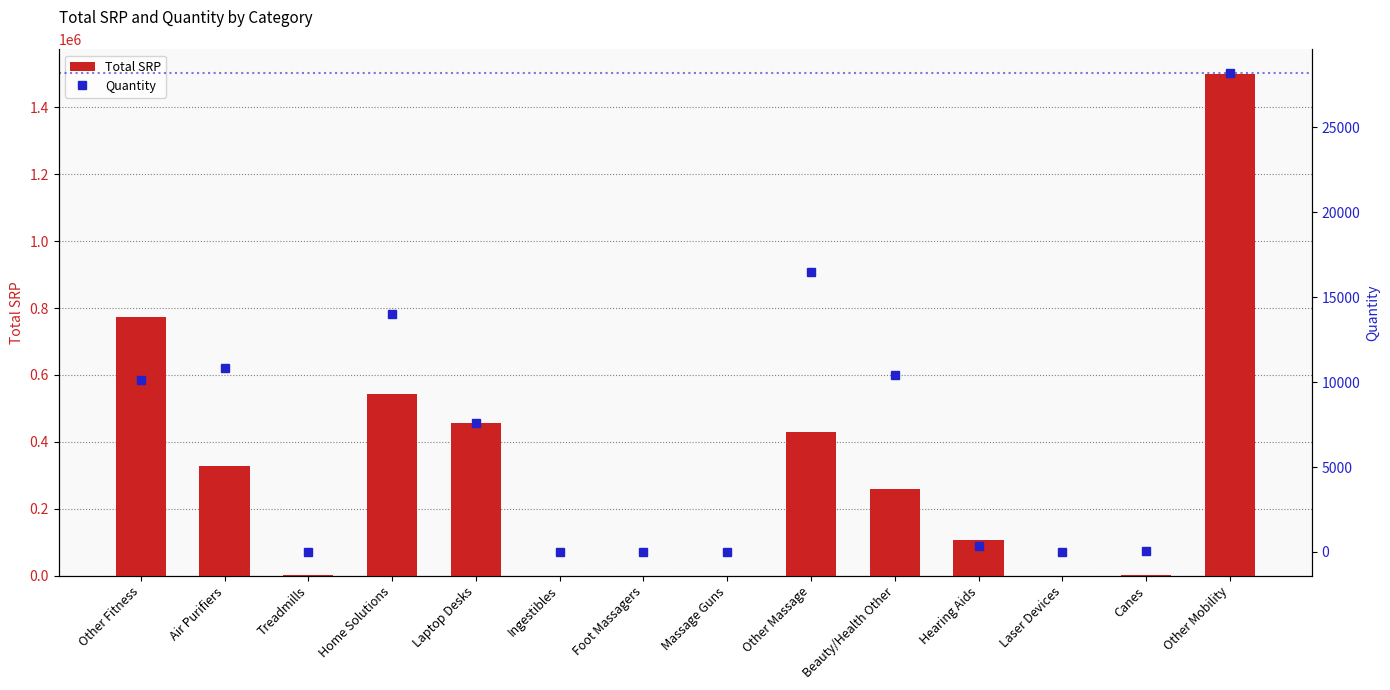

List the labels in order of Total SRP value, largest first.

Other Mobility, Other Fitness, Home Solutions, Laptop Desks, Other Massage, Air Purifiers, Beauty/Health Other, Hearing Aids, Canes, Treadmills, Foot Massagers, Laser Devices, Massage Guns, Ingestibles